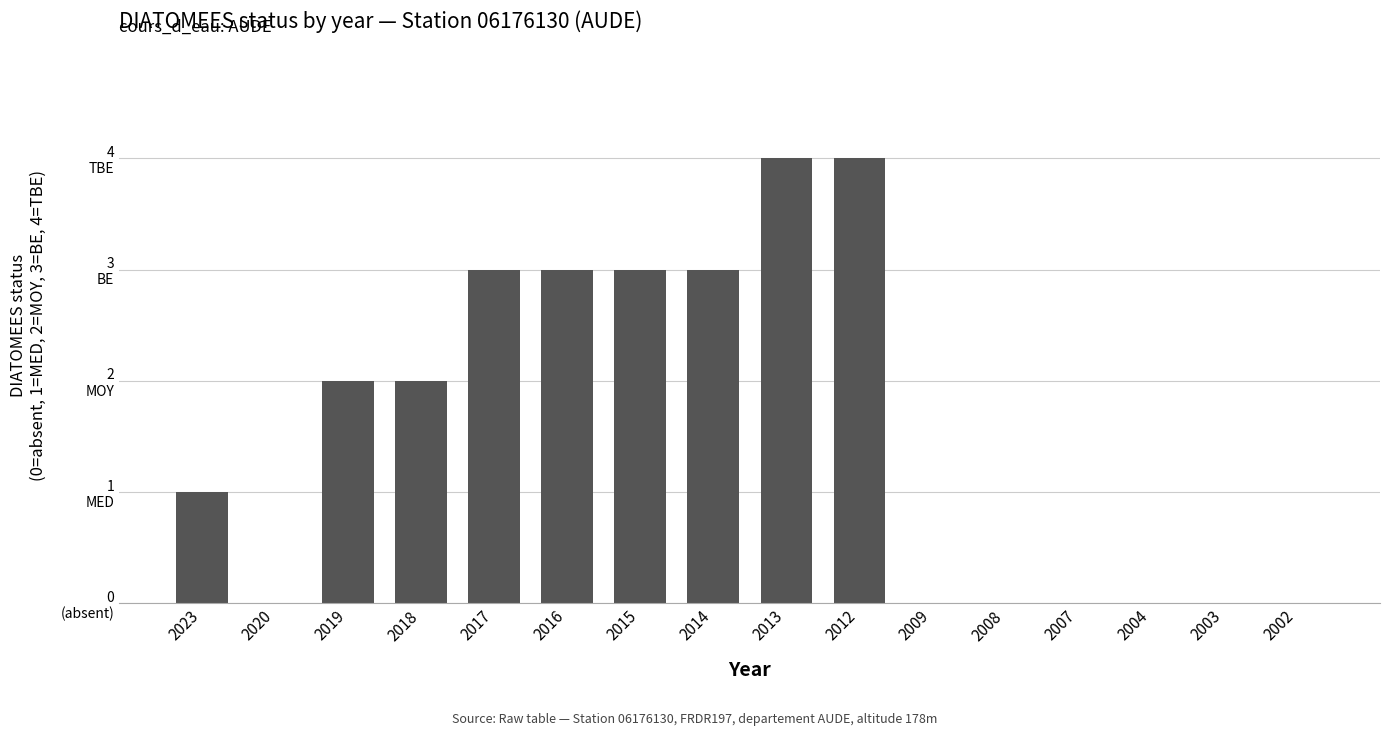

List the labels in order of value, largest first.

2013, 2012, 2017, 2016, 2015, 2014, 2019, 2018, 2023, 2020, 2009, 2008, 2007, 2004, 2003, 2002